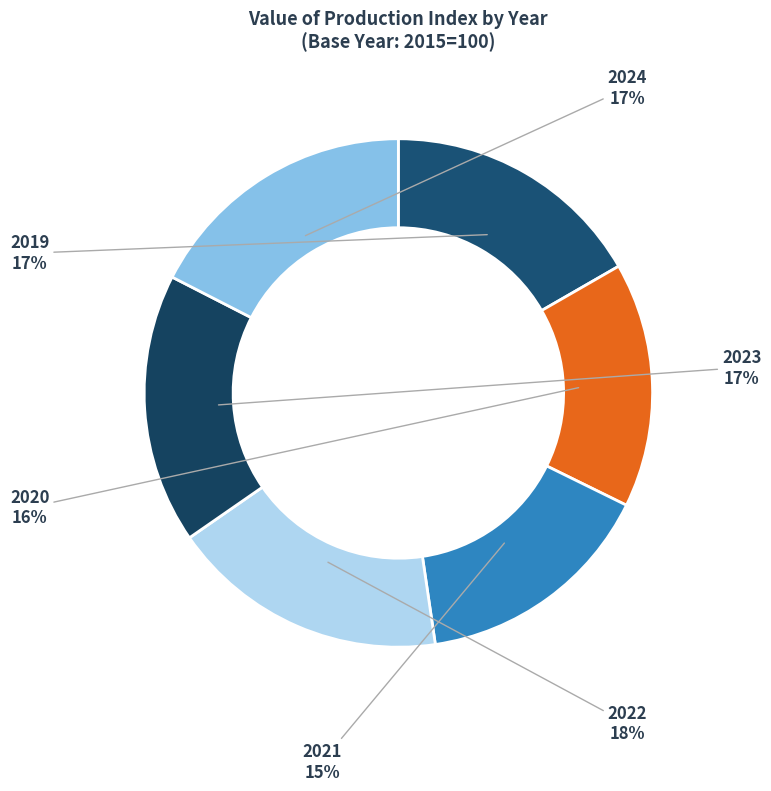

To the nearest percent, what is the difference between the 2022 and 2019 slice percentages?

1%